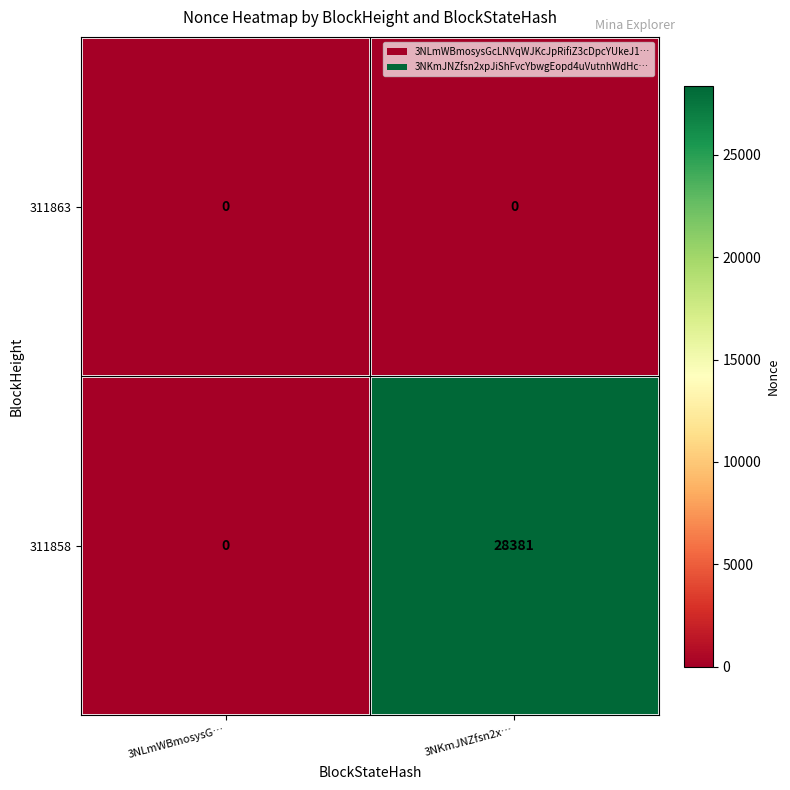

Is it true that 311858 equals 40105 at 3NKmJNZfsn2x…?

False